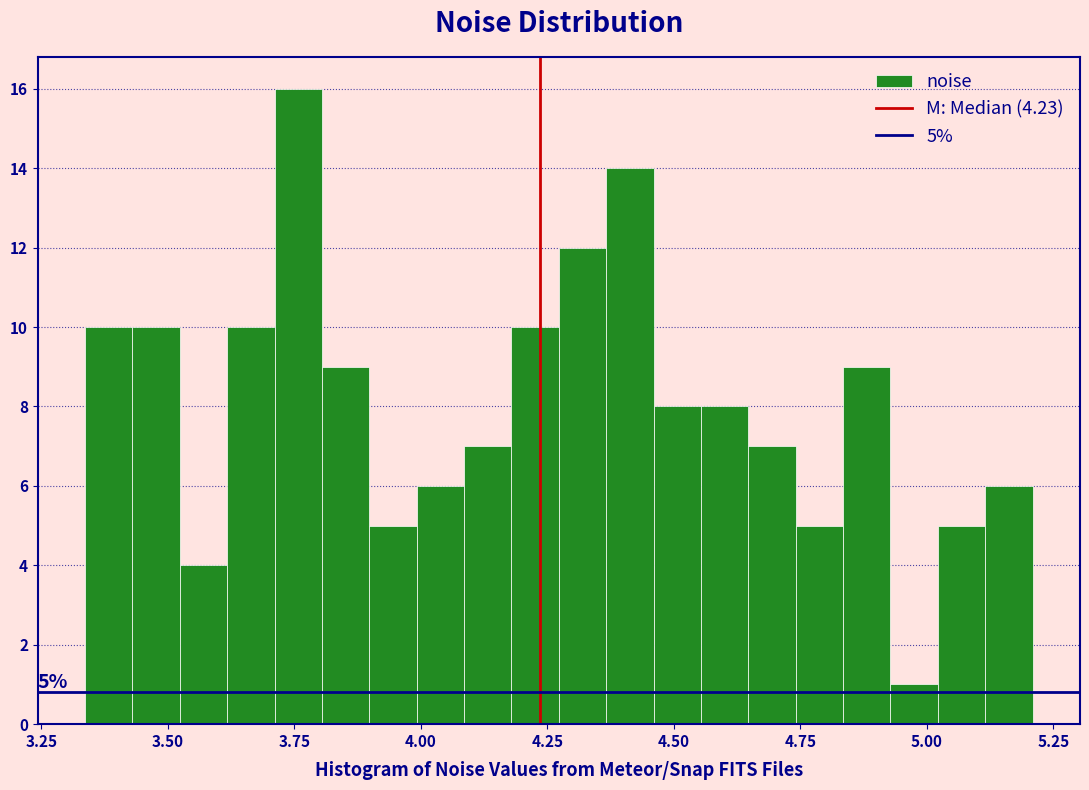

Read against the x-axis, roughly where is the centre of the tallest bar?

3.75